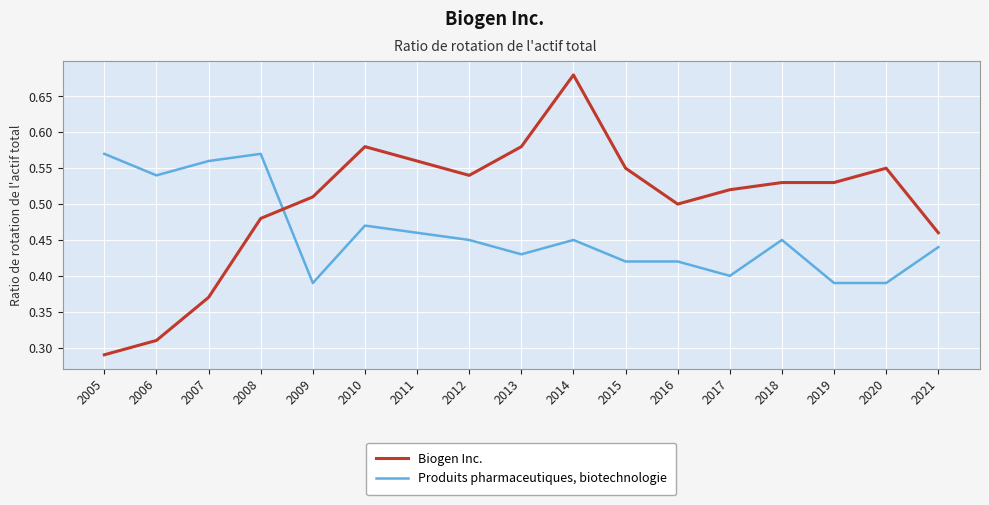

At which category does Biogen Inc. reach its first local peak?

2010